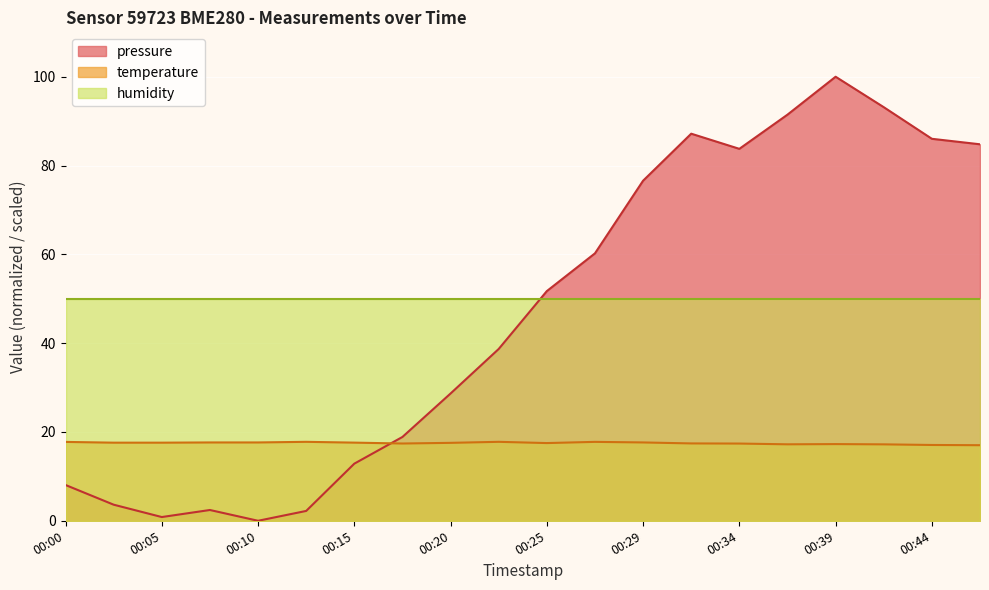

Between 00:15 and 00:47, which series saw the biggest shift?

pressure